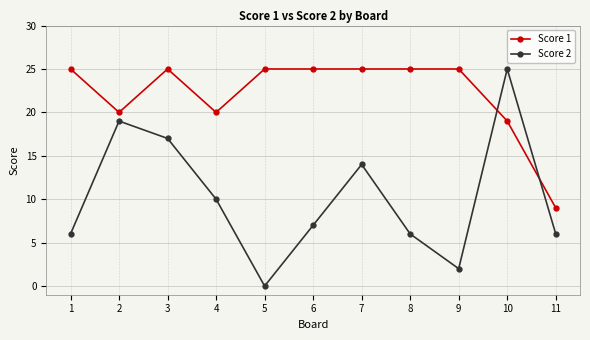

What is the difference between the Score 2 values at 7 and 4?

4